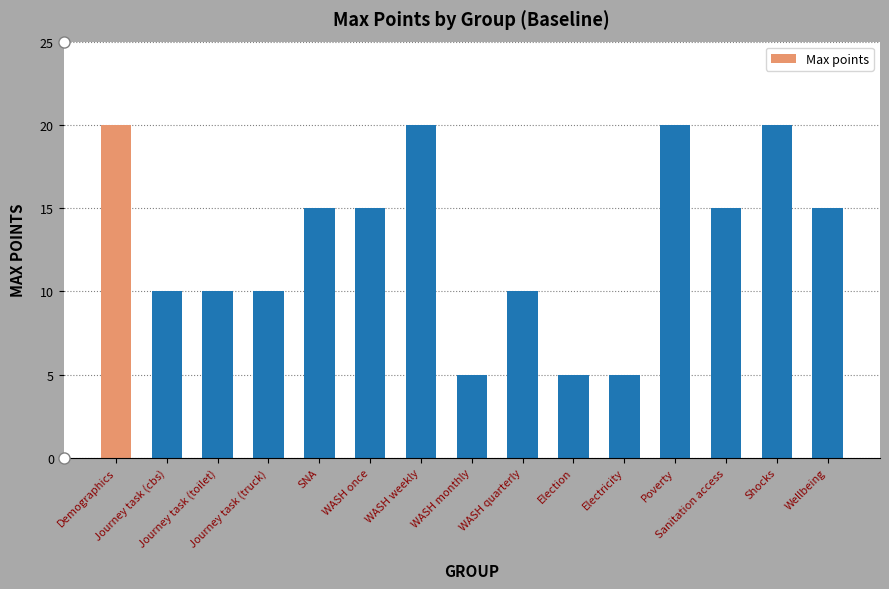

What is the value of the 4th bar from the left?

10